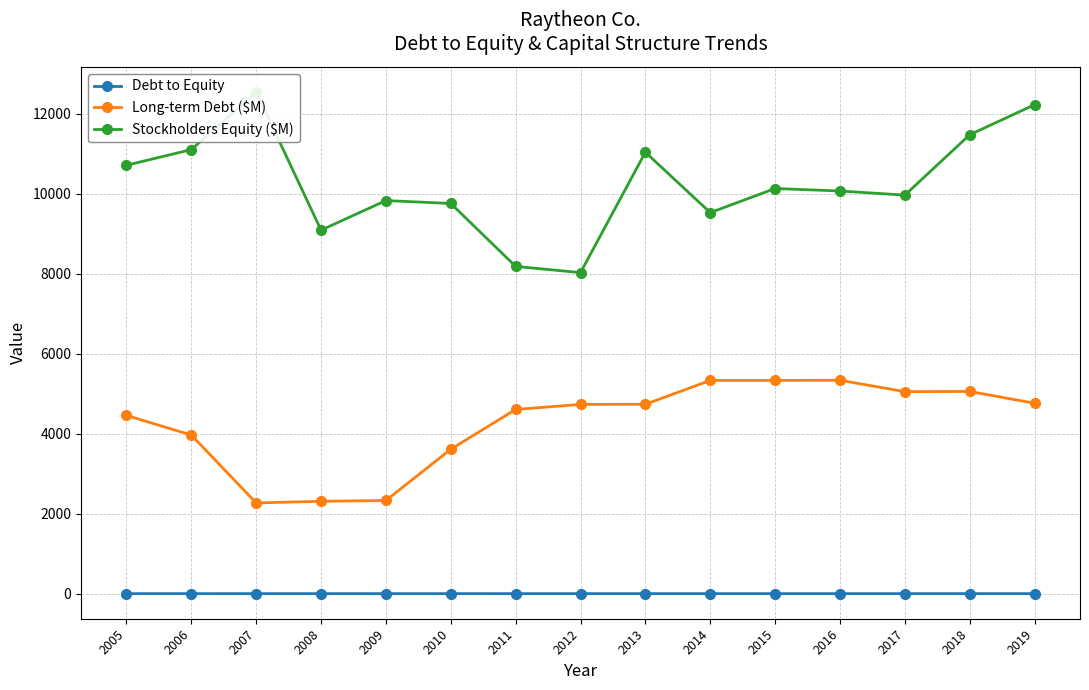

How many values in the Stockholders Equity ($M) series exceed 10066?

7